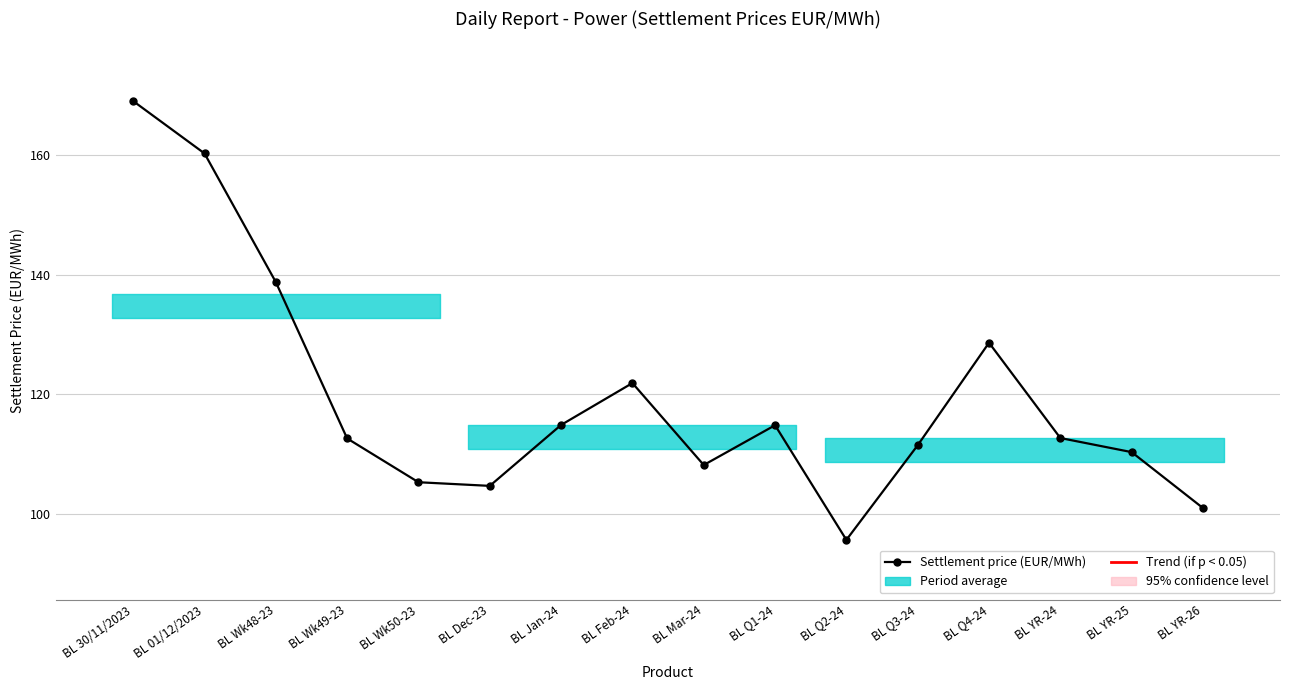

What value does the data have at BL Q3-24?

111.5